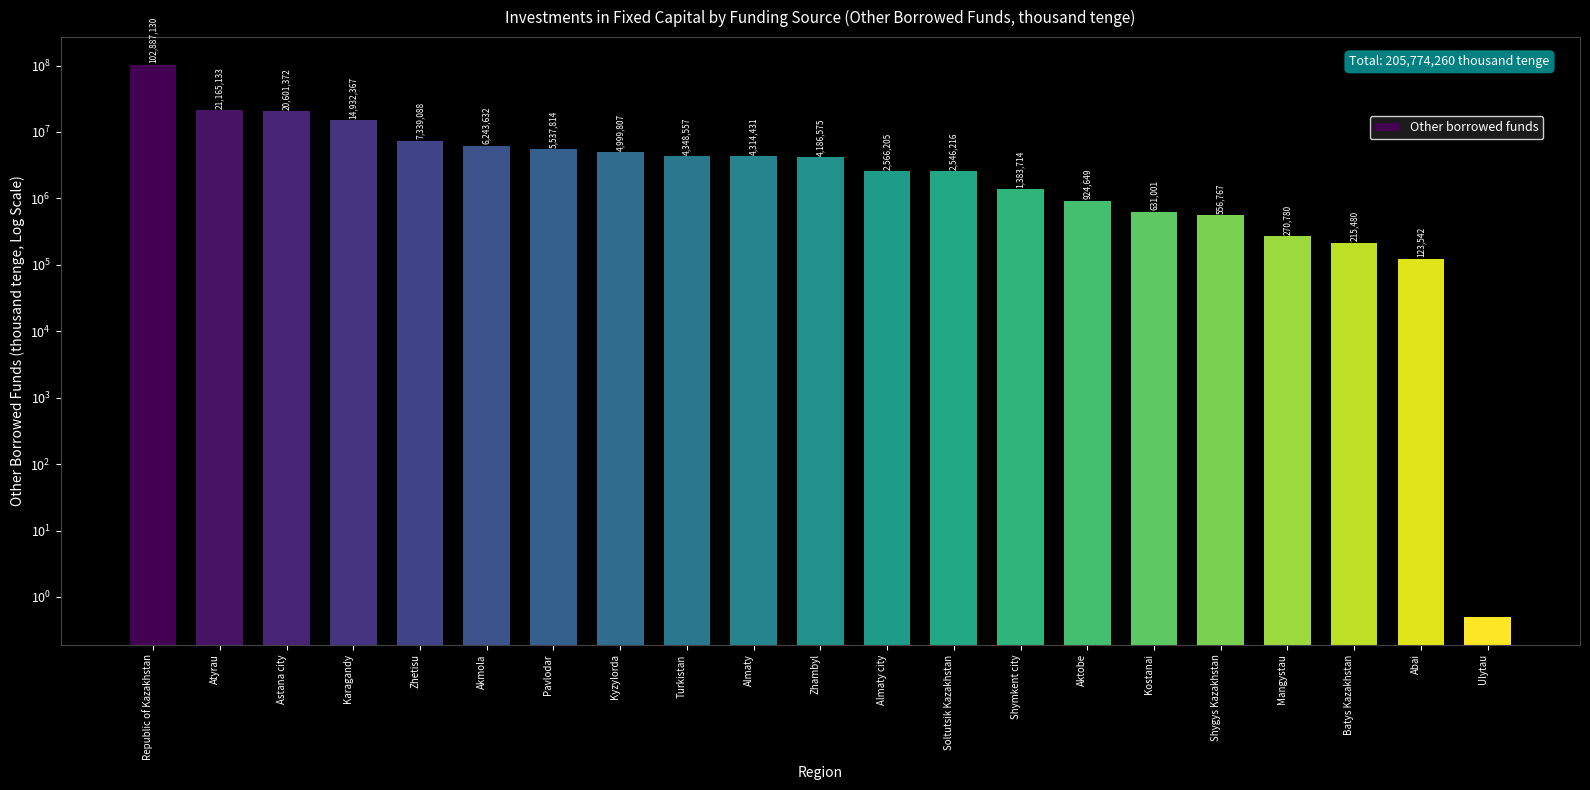

Count the number of data series in this chart.

1